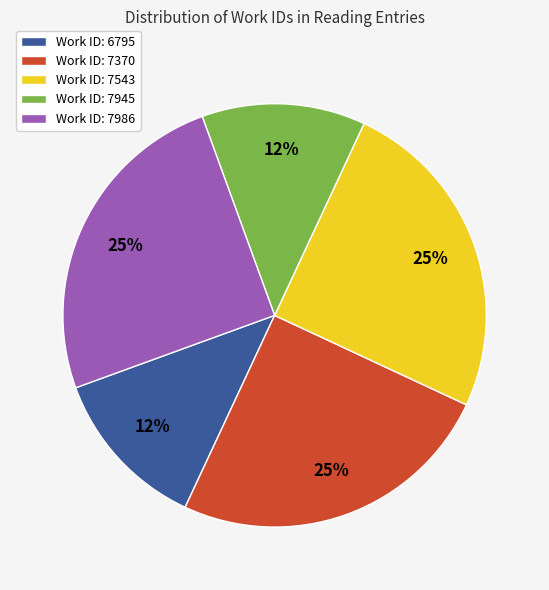

Does Work ID: 7945 represent more than half of the total?

No